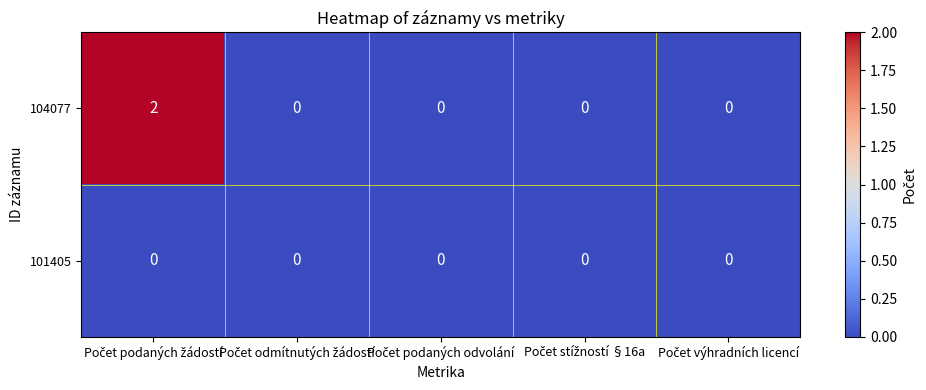

List the series in order of their peak value, highest first.

104077, 101405